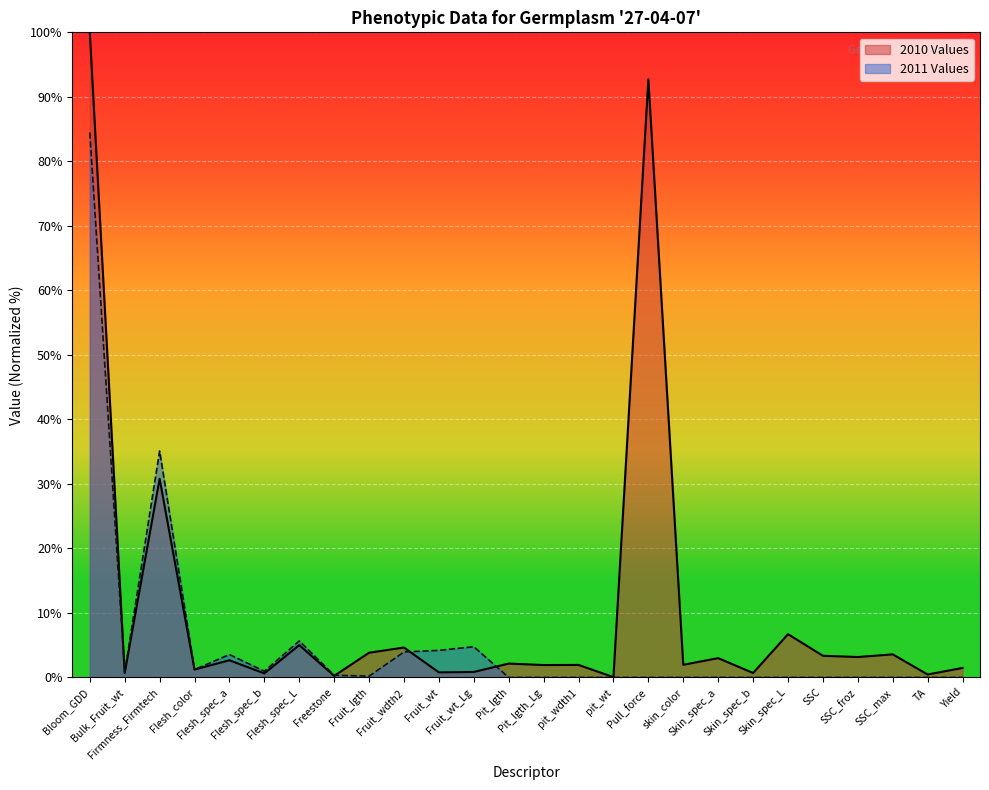

List the series in order of their peak value, lowest first.

2011 Values, 2010 Values